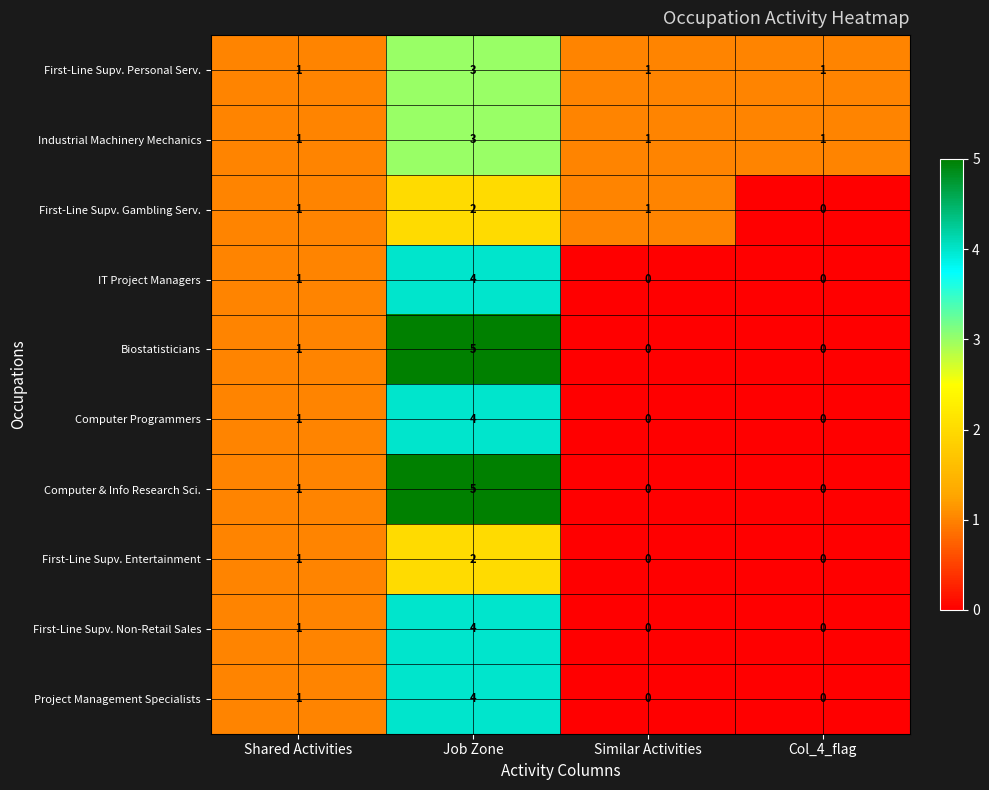

The First-Line Supv. Gambling Serv. series shows 1 at Col_4_flag. True or false?

False